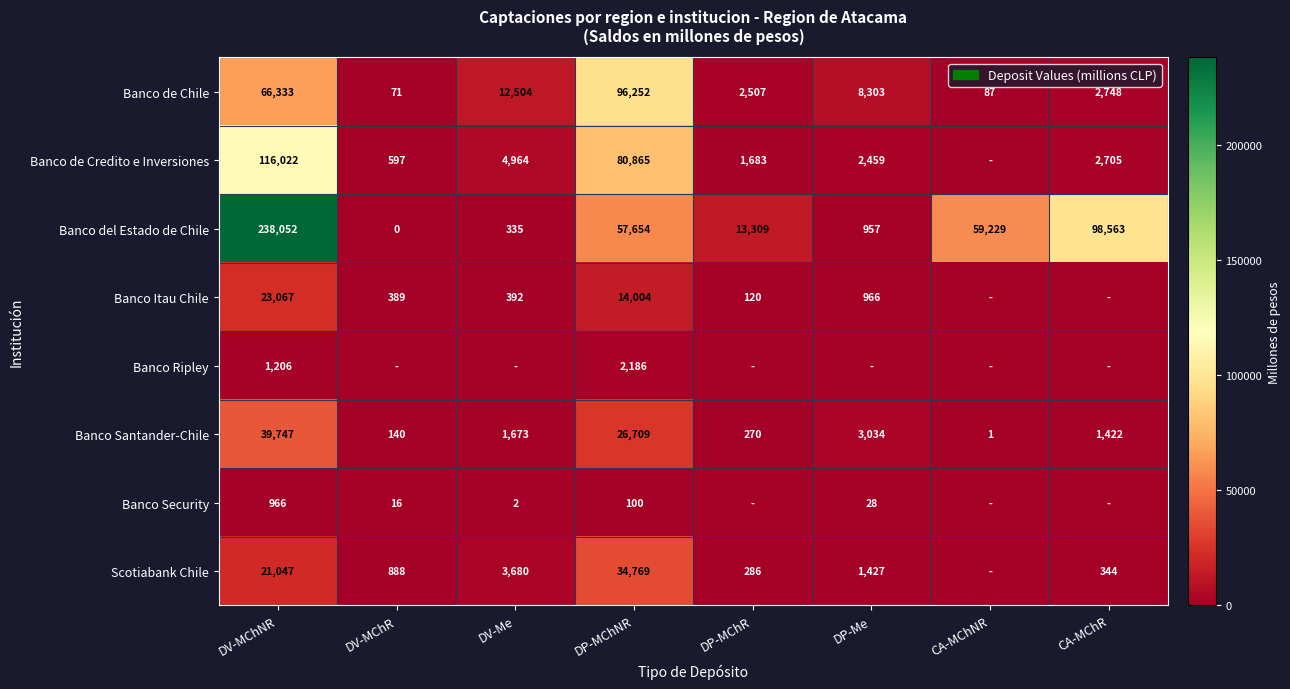

Which series has the largest total across all categories?

Banco del Estado de Chile